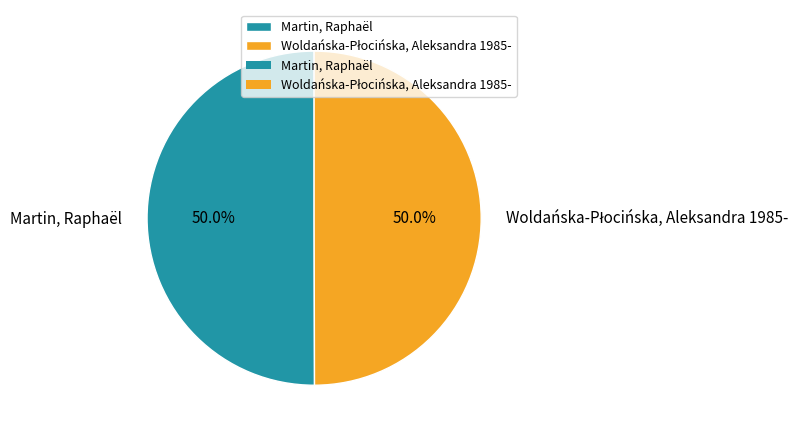

To the nearest percent, what percentage of the pie is Martin, Raphaël?

50%